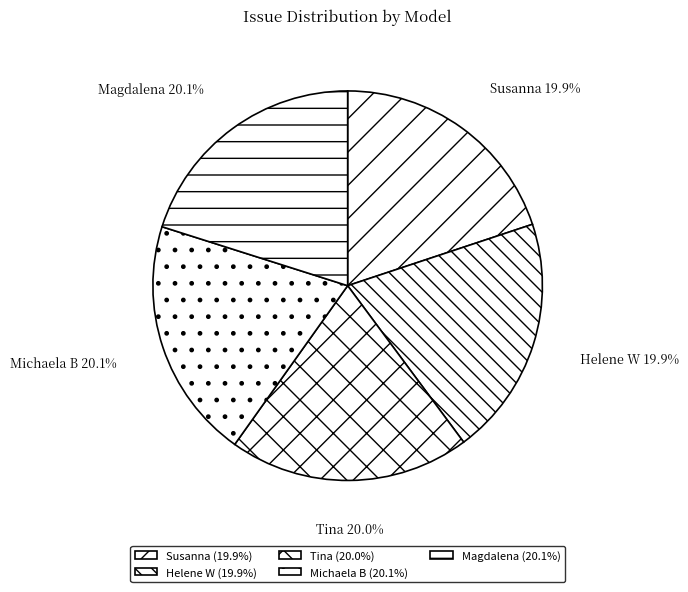

To the nearest percent, what is the average slice percentage?

20%